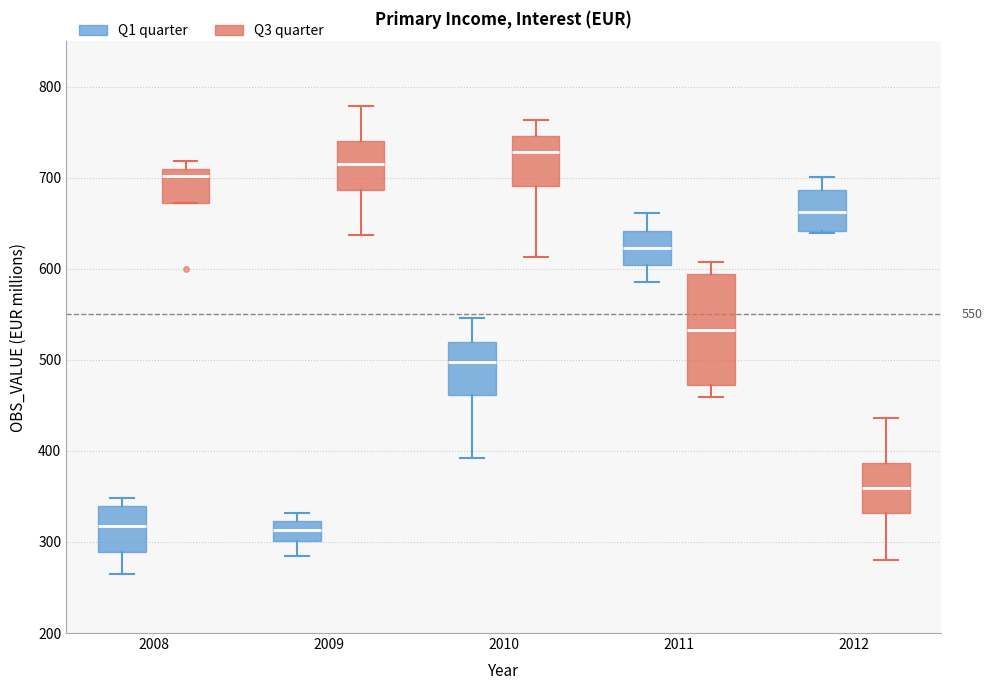

Comparing the boxes themselves (not the whiskers), which one is the tallest?

2011 (Q3 quarter)